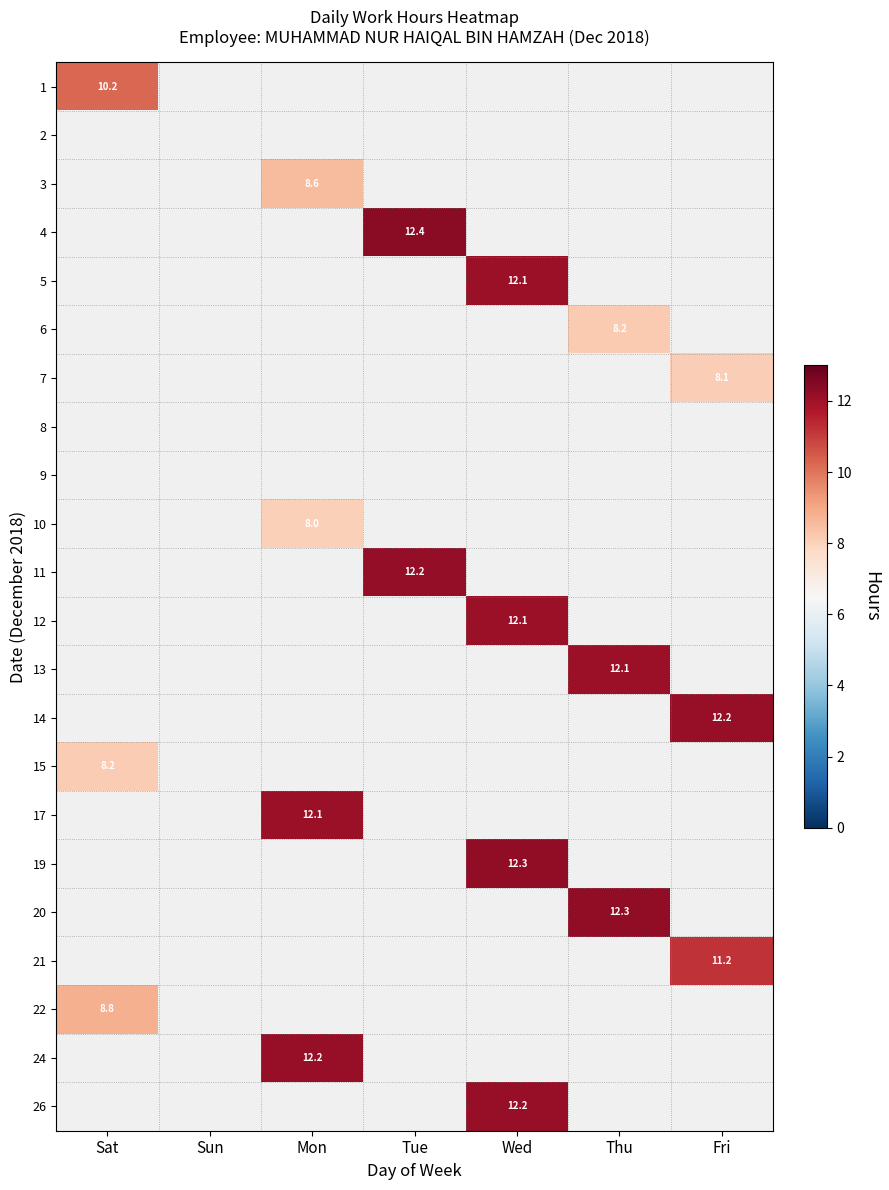

Is it true that 21 equals 18.6 at Fri?

False